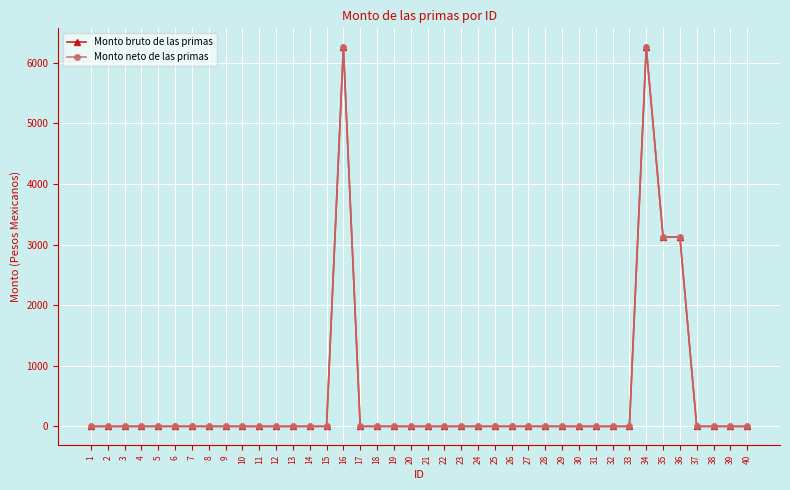

List the series in order of their peak value, highest first.

Monto bruto de las primas, Monto neto de las primas